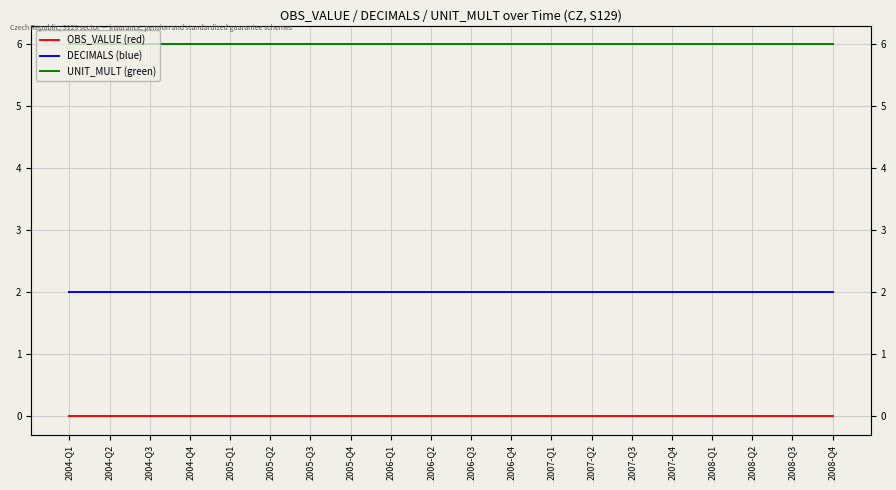

True or false: UNIT_MULT (green) and OBS_VALUE (red) intersect in this chart.

False